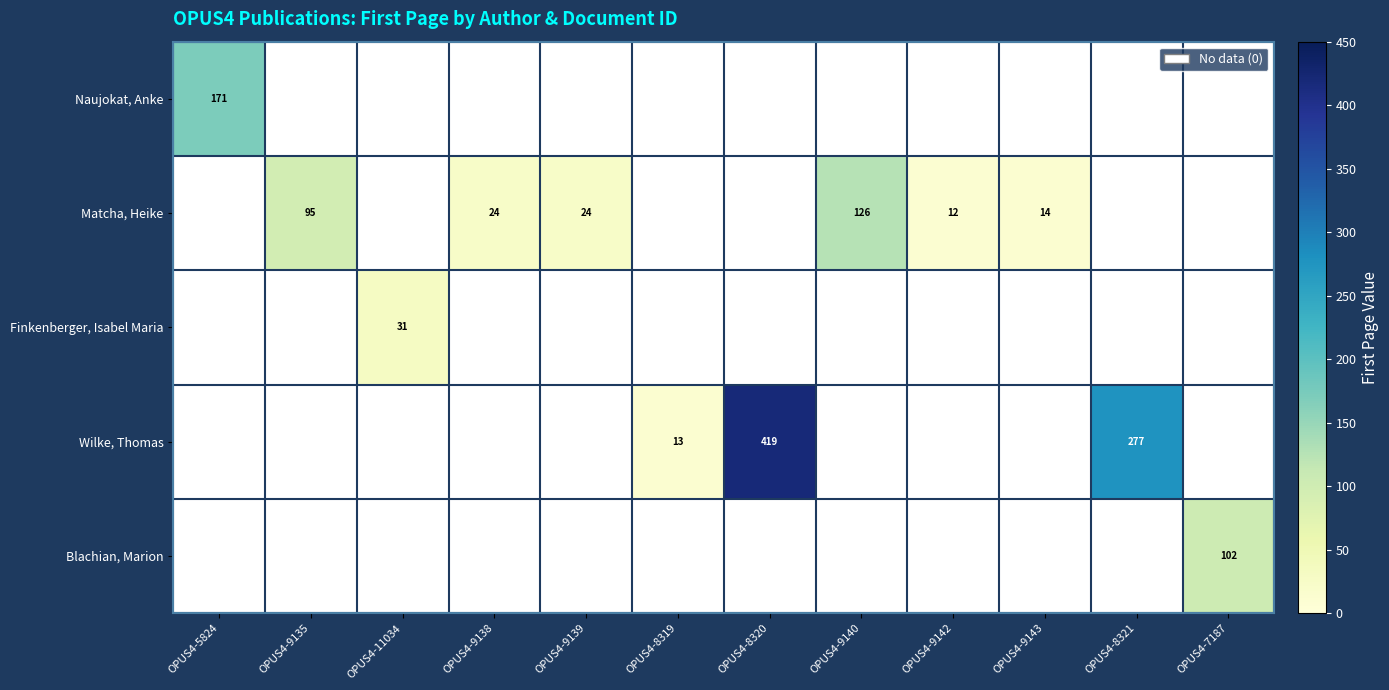

True or false: Wilke, Thomas has a value of 142 at OPUS4-8320.

False